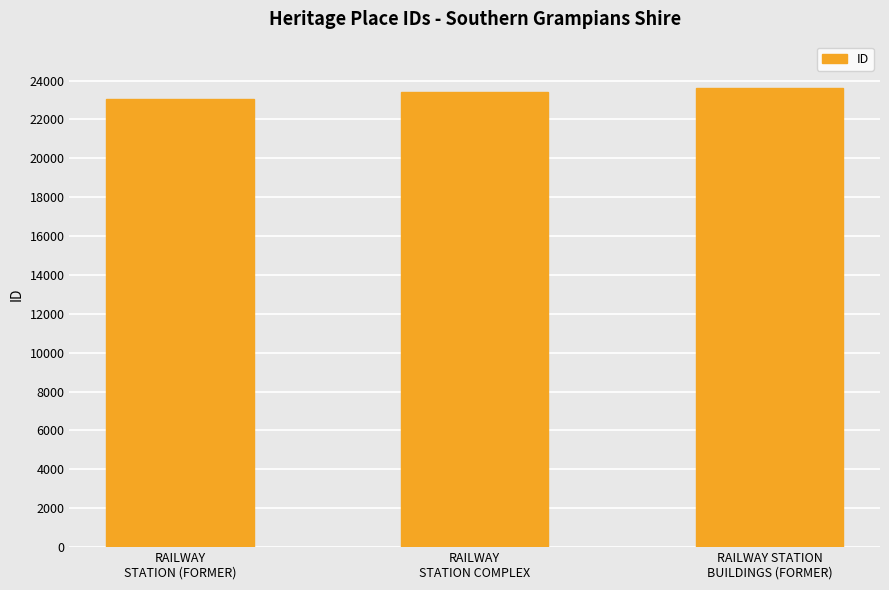

Read the value at RAILWAY STATION
BUILDINGS (FORMER), to the nearest 10.

23610